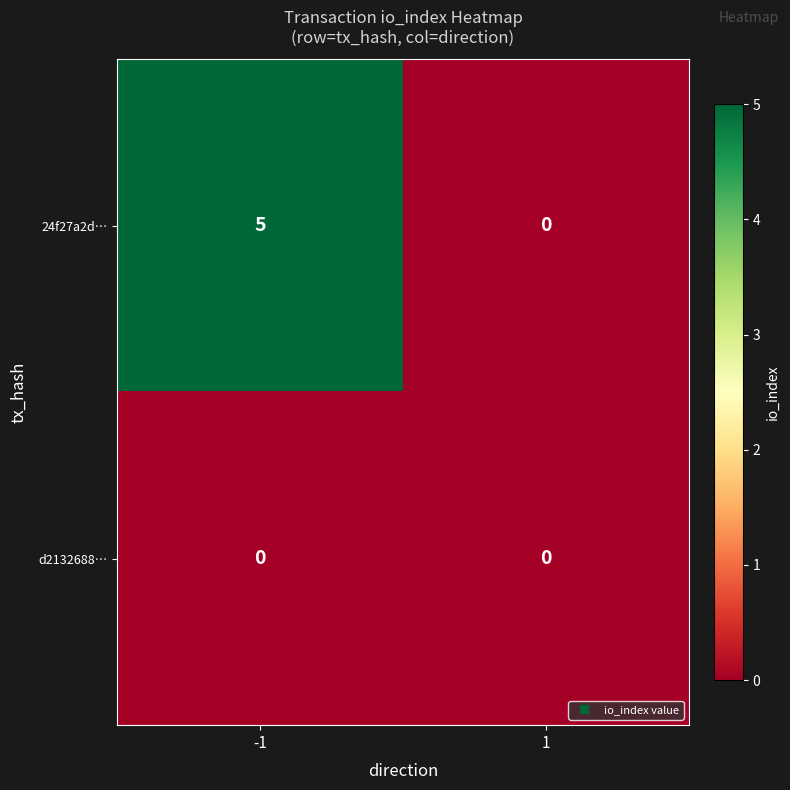

Reading right to left, list all the values displayed in this chart.

24f27a2d…: 1=0	-1=5
d2132688…: 1=0	-1=0